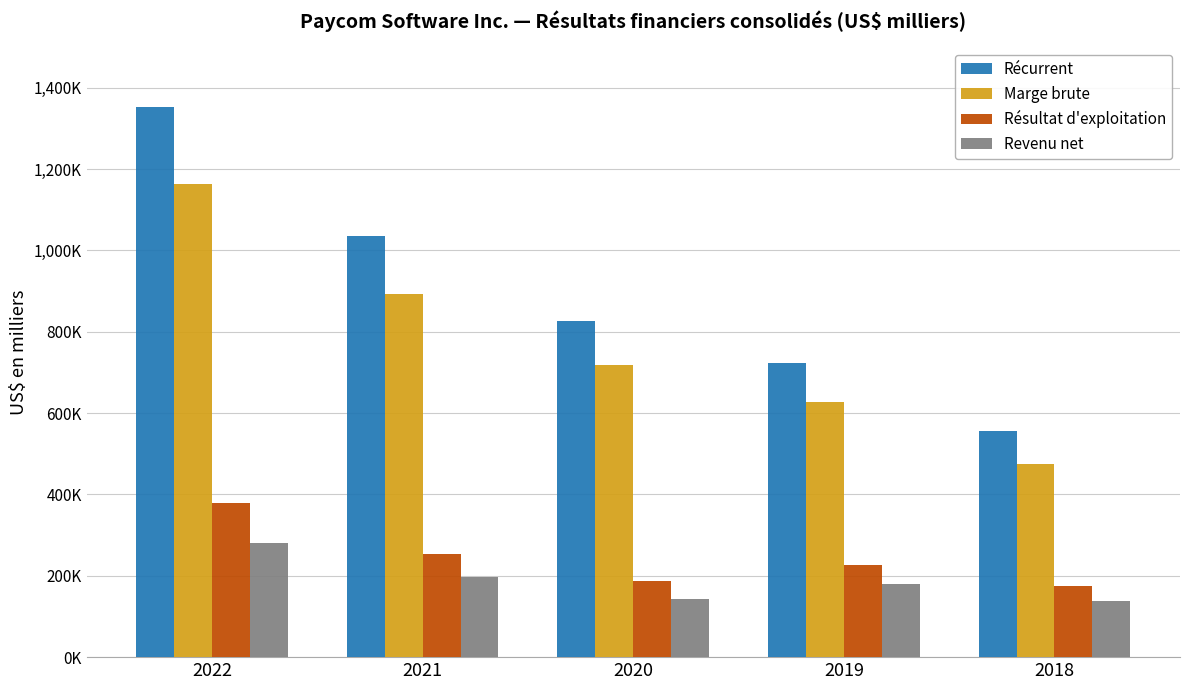

Are the bars horizontal?

No